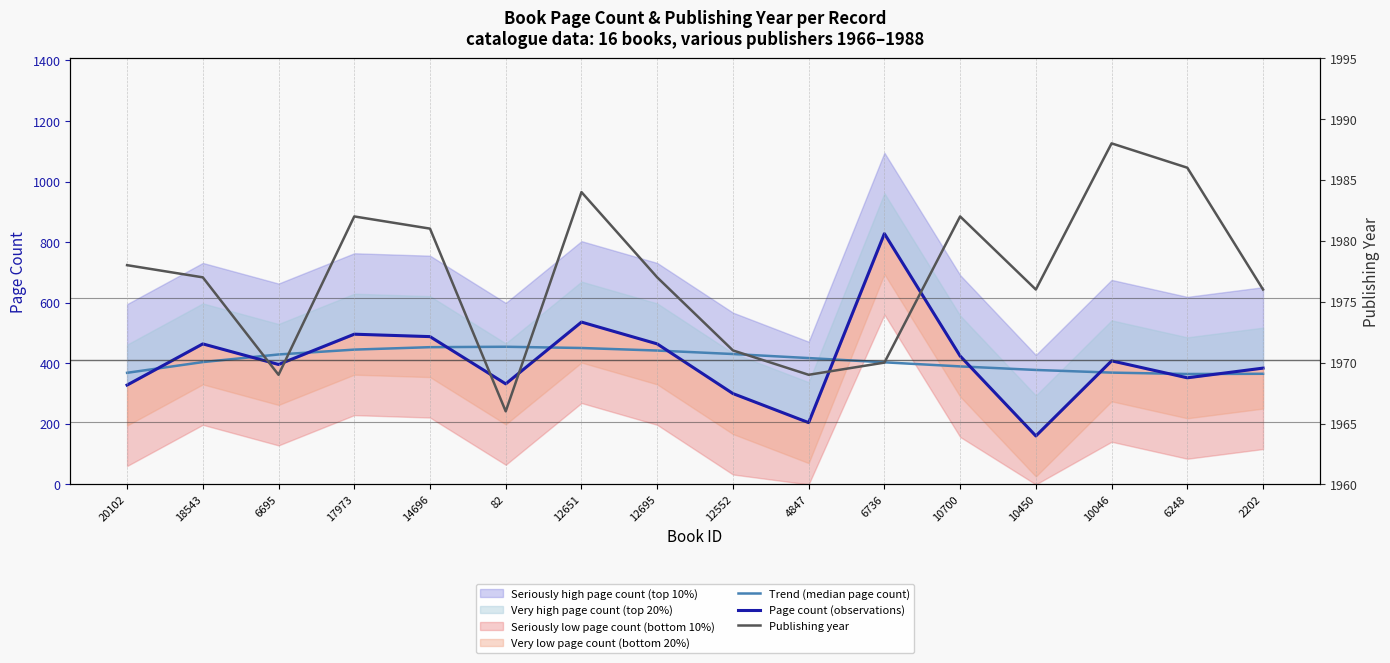

Which category has the highest value in the Page count (observations) series?

6736